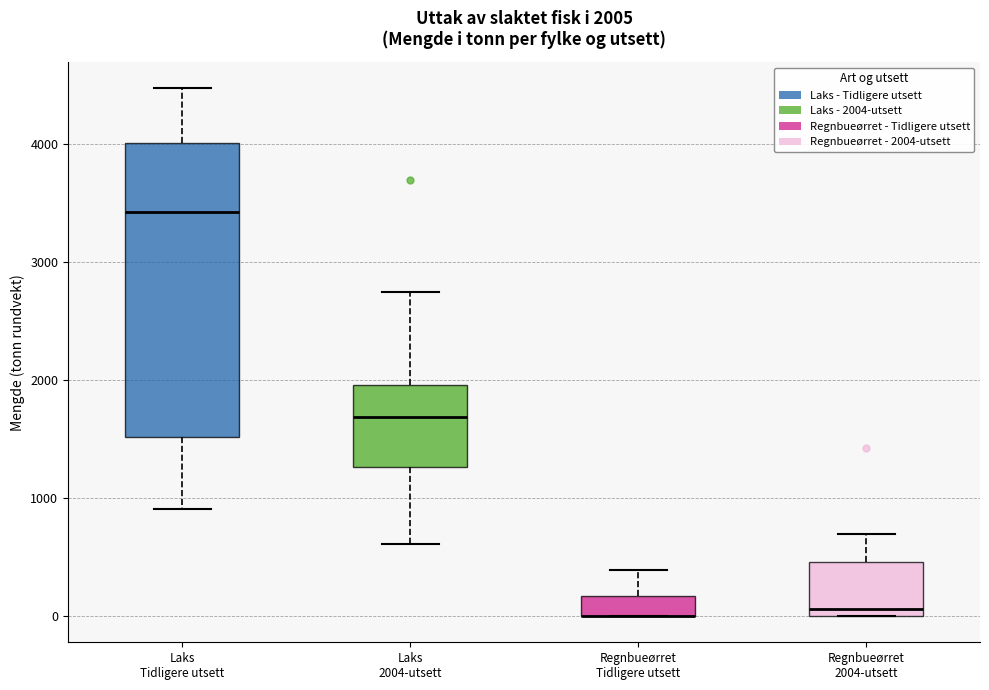

Which box is the tallest, from its lower edge to its upper edge?

Laks Tidligere utsett